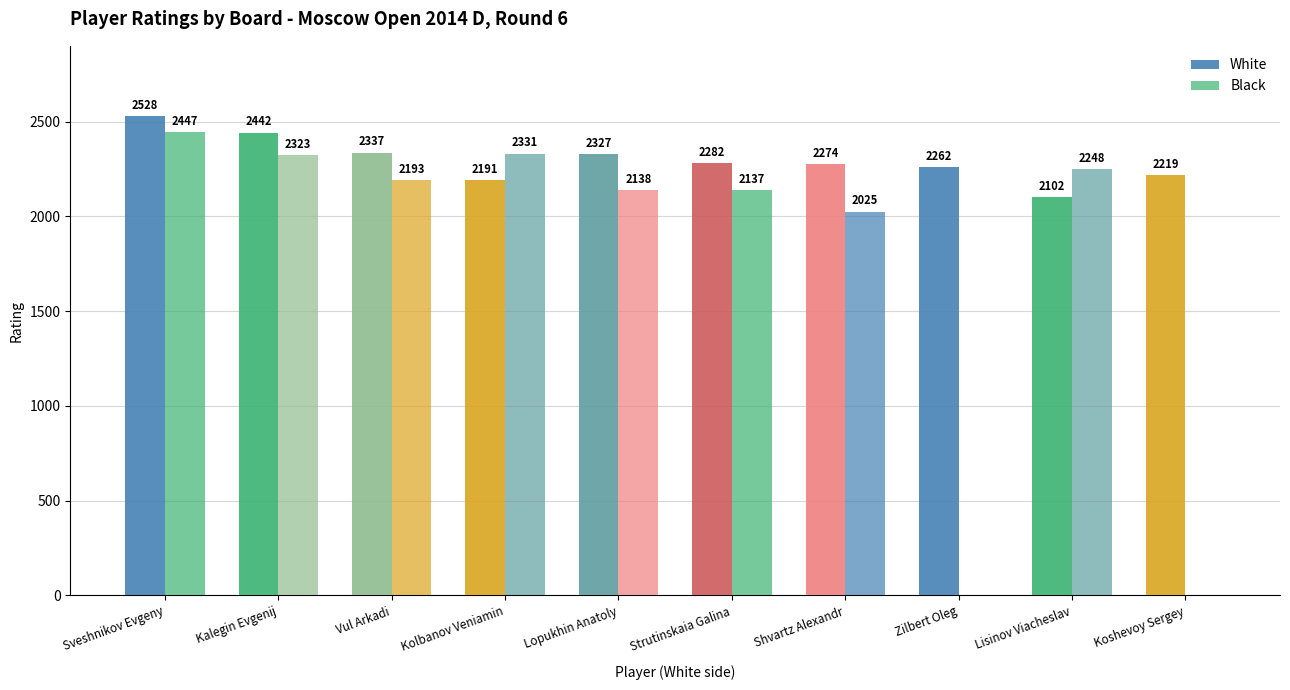

What is the average value of the White series?

2296